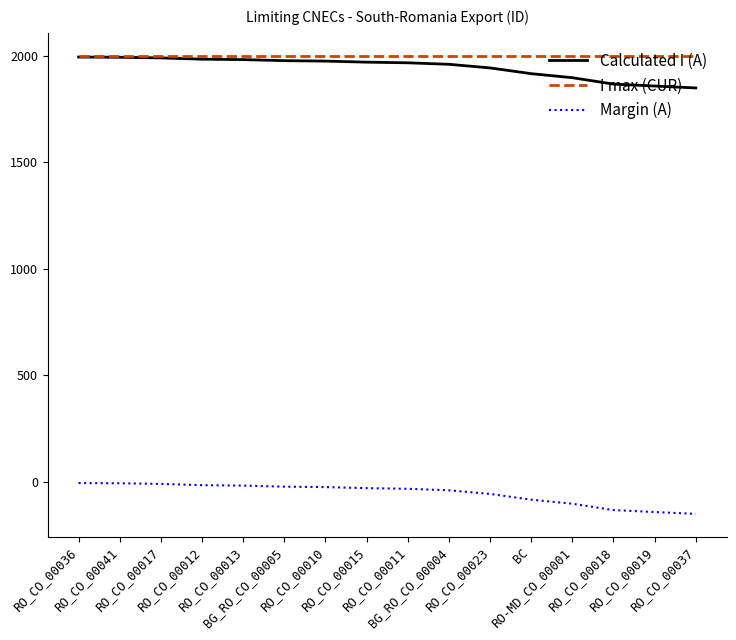

True or false: I max (CUR) and Margin (A) cross at least once.

False